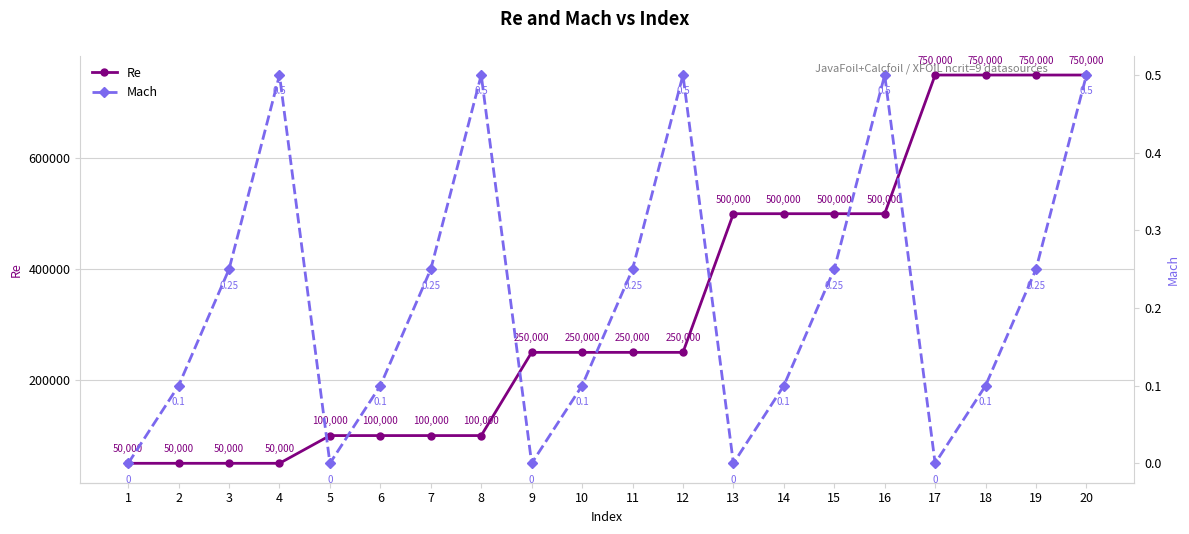

True or false: Mach has more than 1 interior local peaks.

True